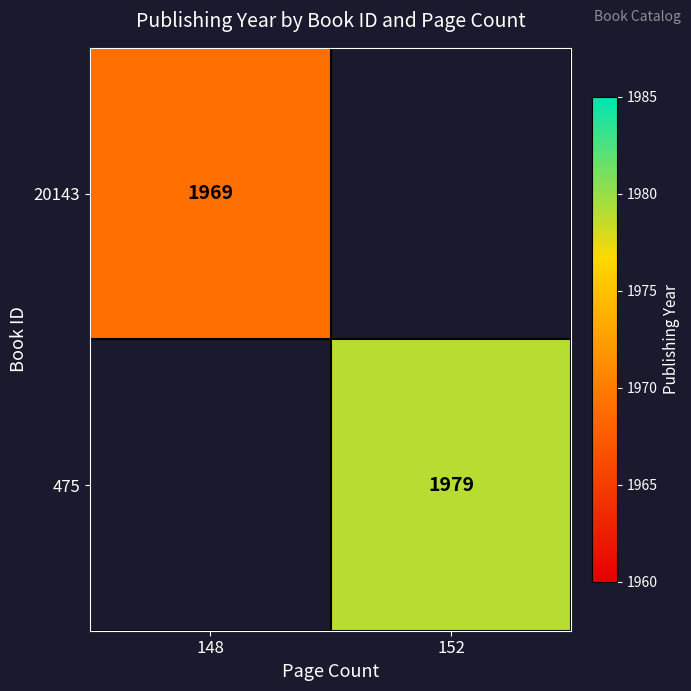

Is the value of 20143 at 148 greater than the value of 475 at 152?

No